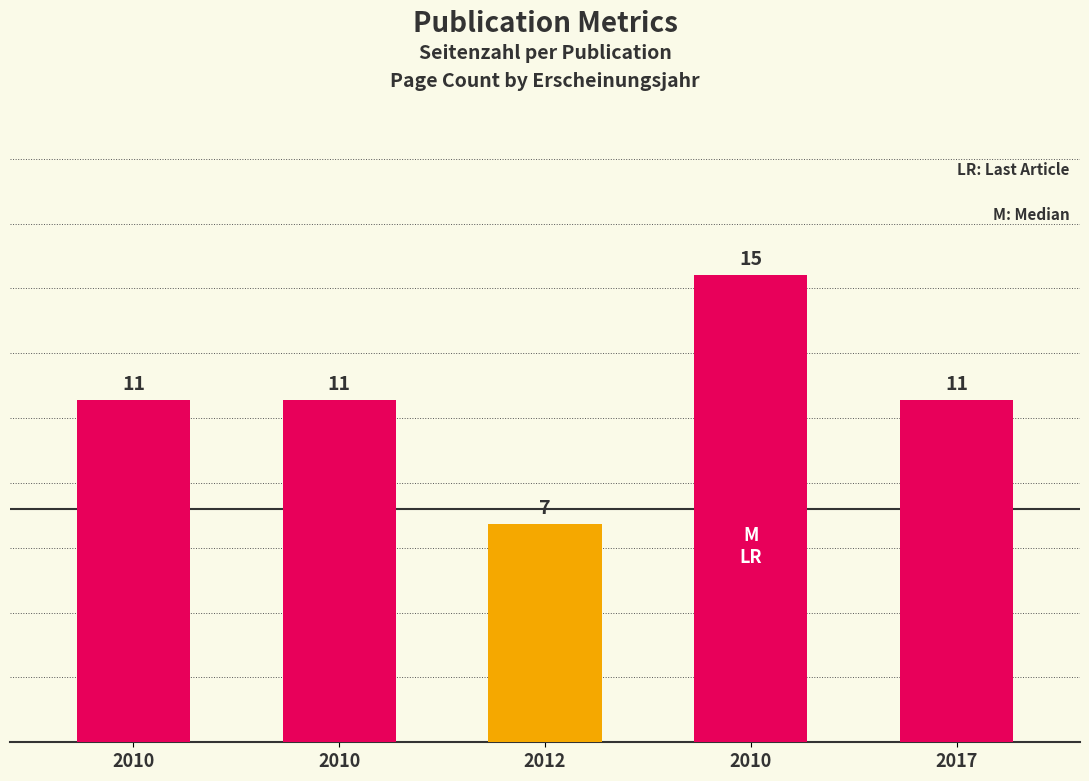

Does the chart contain any negative values?

No